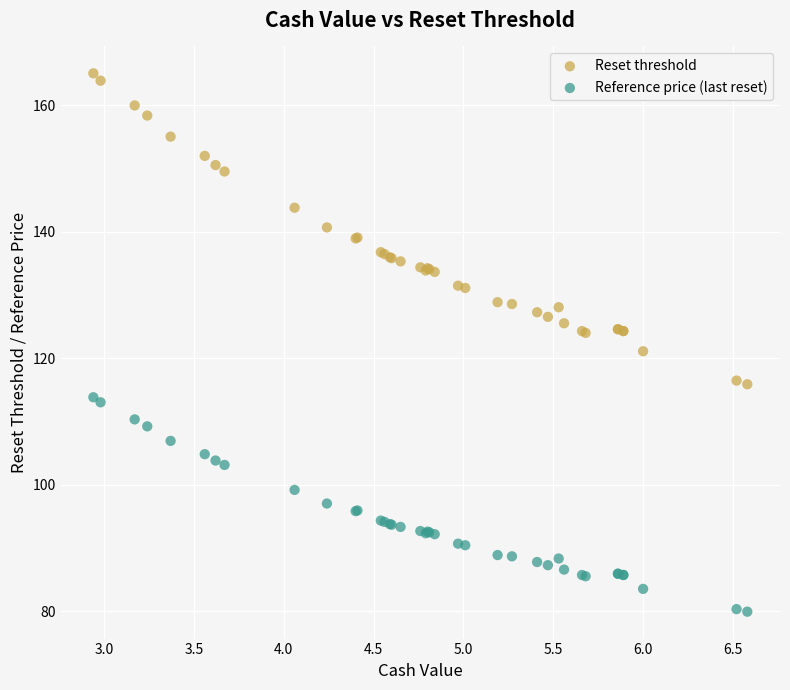

What are all the series names shown in the legend?

Reset threshold, Reference price (last reset)